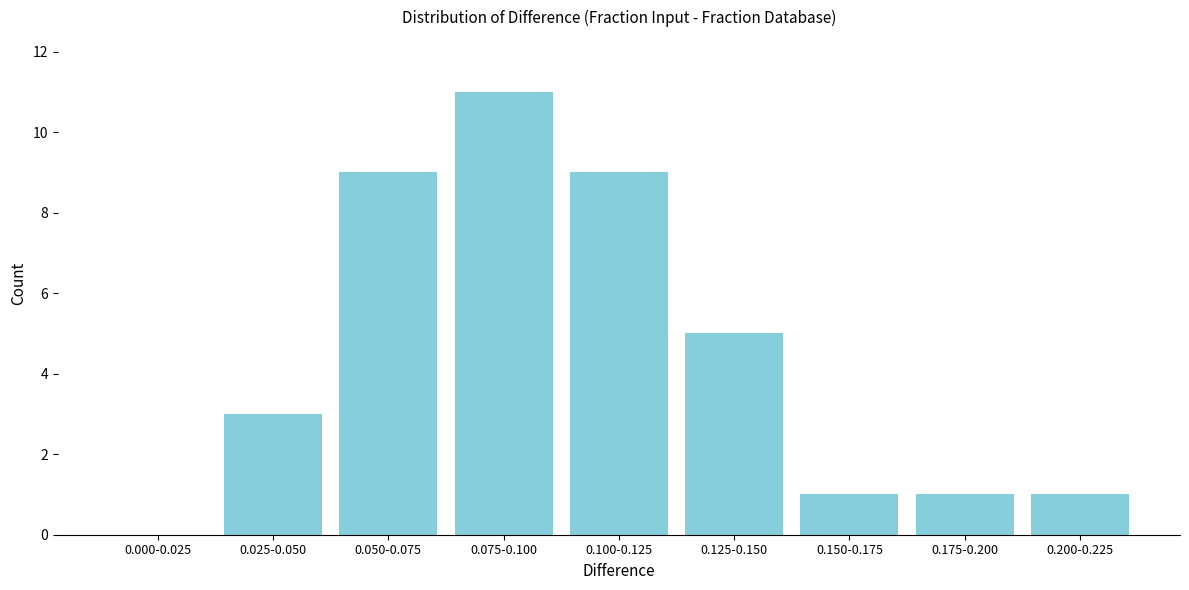

Reading left to right, transcribe all the data shown in this chart.

0.000-0.025=0	0.025-0.050=3	0.050-0.075=9	0.075-0.100=11	0.100-0.125=9	0.125-0.150=5	0.150-0.175=1	0.175-0.200=1	0.200-0.225=1